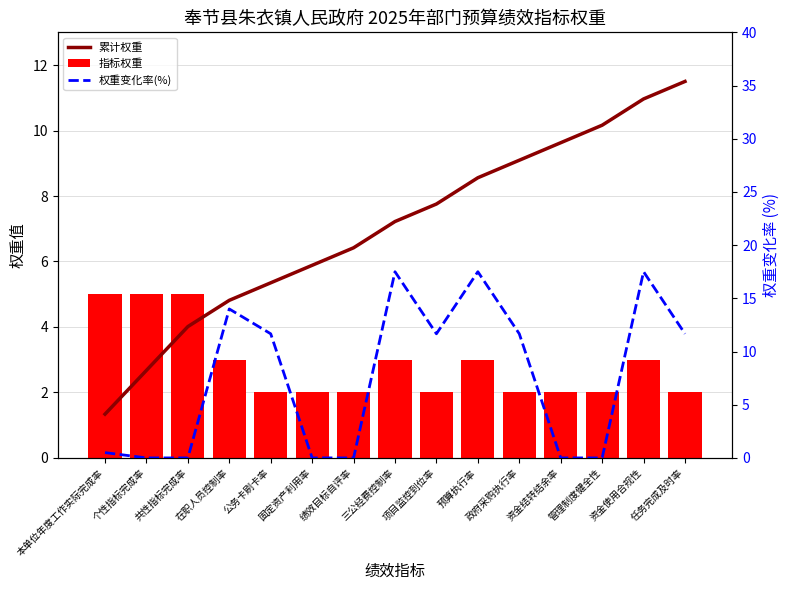

Reading right to left, extract all data points from this chart.

累计权重: 任务完成及时率=11.5	资金使用合规性=11.0	管理制度健全性=10.2	资金结转结余率=9.6	政府采购执行率=9.1	预算执行率=8.6	项目监控到位率=7.8	三公经费控制率=7.2	绩效目标自评率=6.4	固定资产利用率=5.9	公务卡刷卡率=5.3	在职人员控制率=4.8	共性指标完成率=4.0	个性指标完成率=2.7	本单位年度工作实际完成率=1.3
指标权重: 任务完成及时率=2.0	资金使用合规性=3.0	管理制度健全性=2.0	资金结转结余率=2.0	政府采购执行率=2.0	预算执行率=3.0	项目监控到位率=2.0	三公经费控制率=3.0	绩效目标自评率=2.0	固定资产利用率=2.0	公务卡刷卡率=2.0	在职人员控制率=3.0	共性指标完成率=5.0	个性指标完成率=5.0	本单位年度工作实际完成率=5.0
权重变化率(%): 任务完成及时率=11.7	资金使用合规性=17.5	管理制度健全性=0.0	资金结转结余率=0.0	政府采购执行率=11.7	预算执行率=17.5	项目监控到位率=11.7	三公经费控制率=17.5	绩效目标自评率=0.0	固定资产利用率=0.0	公务卡刷卡率=11.7	在职人员控制率=14.0	共性指标完成率=0.0	个性指标完成率=0.0	本单位年度工作实际完成率=0.5